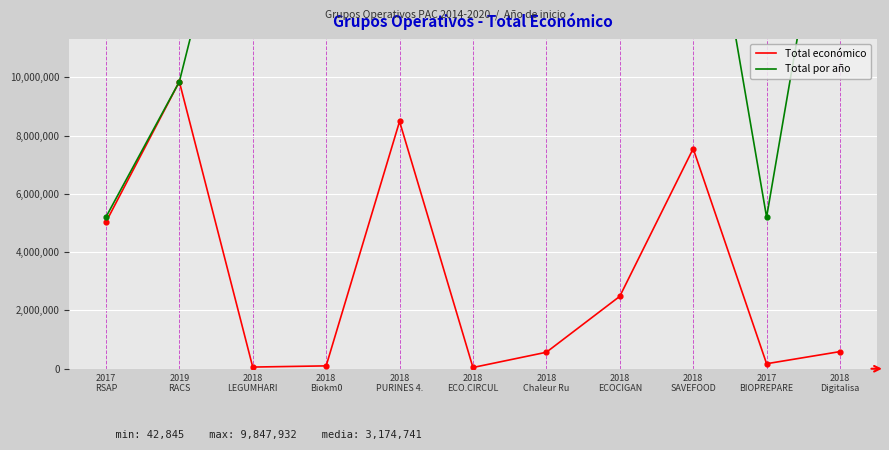

Which series has the largest total across all categories?

Total por año